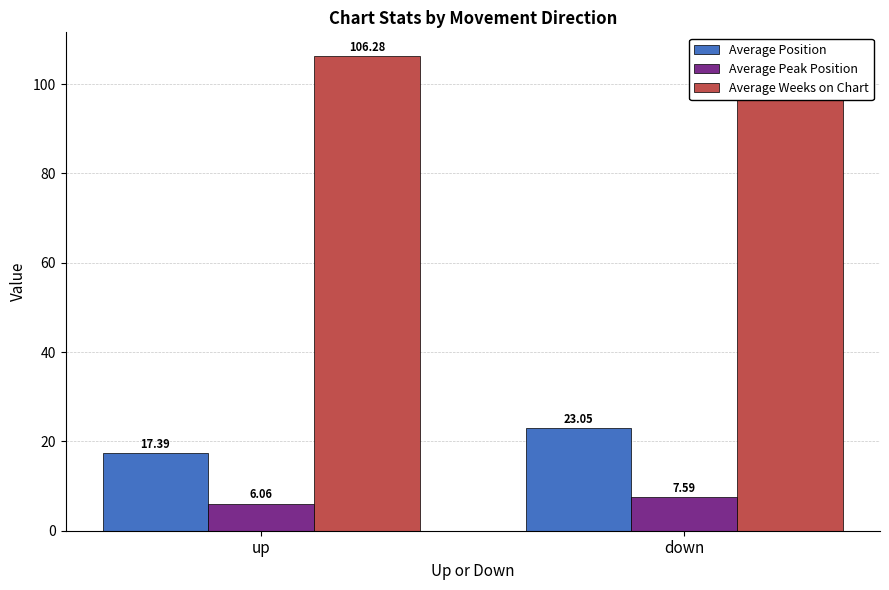

The value of Average Position at up is 17.4. True or false?

True